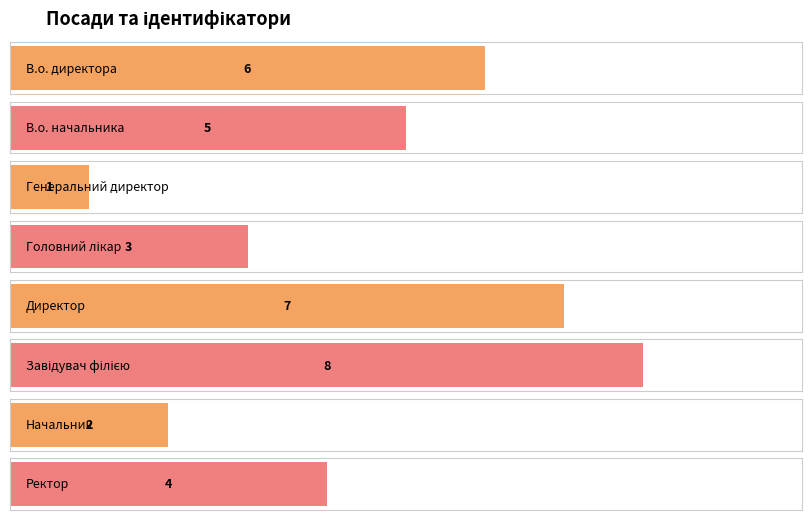

Rank the categories by value from lowest to highest.

Генеральний директор, Начальник, Головний лікар, Ректор, В.о. начальника, В.о. директора, Директор, Завідувач філією